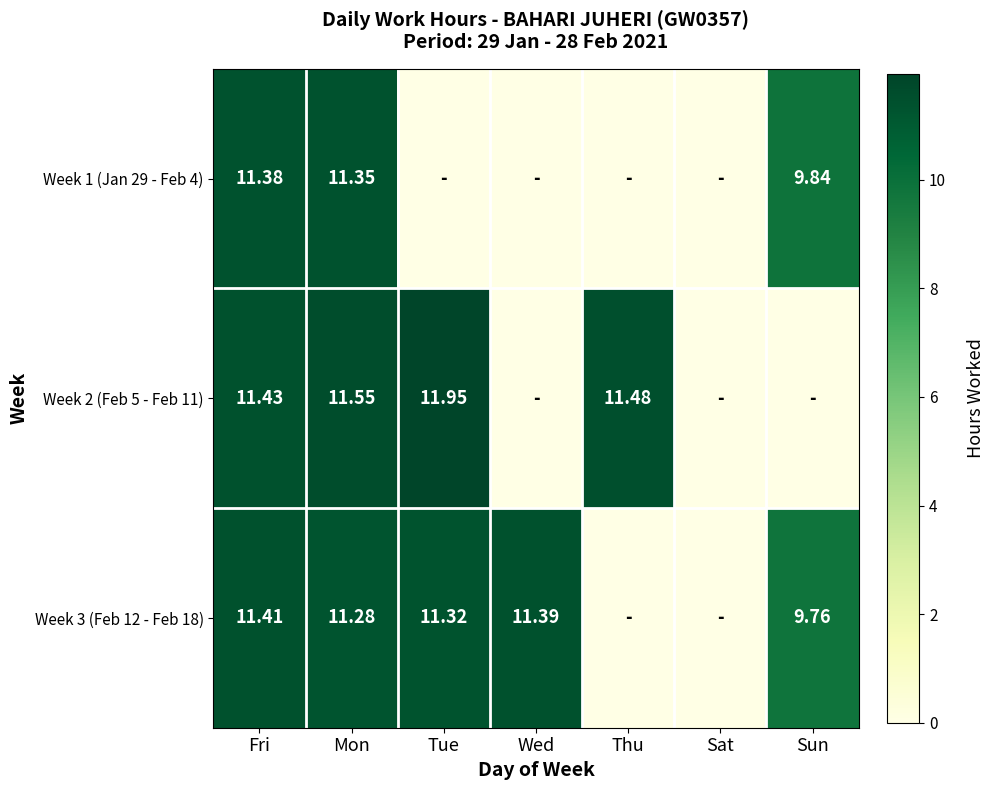

True or false: Week 3 (Feb 12 - Feb 18) has a value of 13.6 at Sun.

False